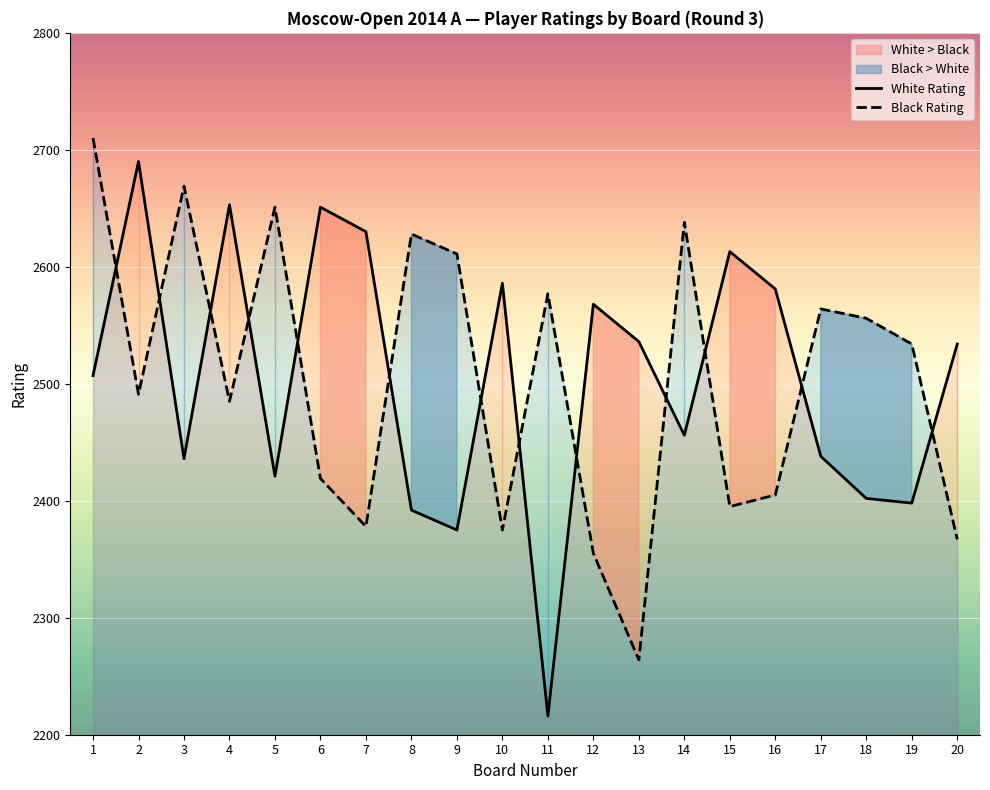

At which category does the chart reach its peak across all series?

1